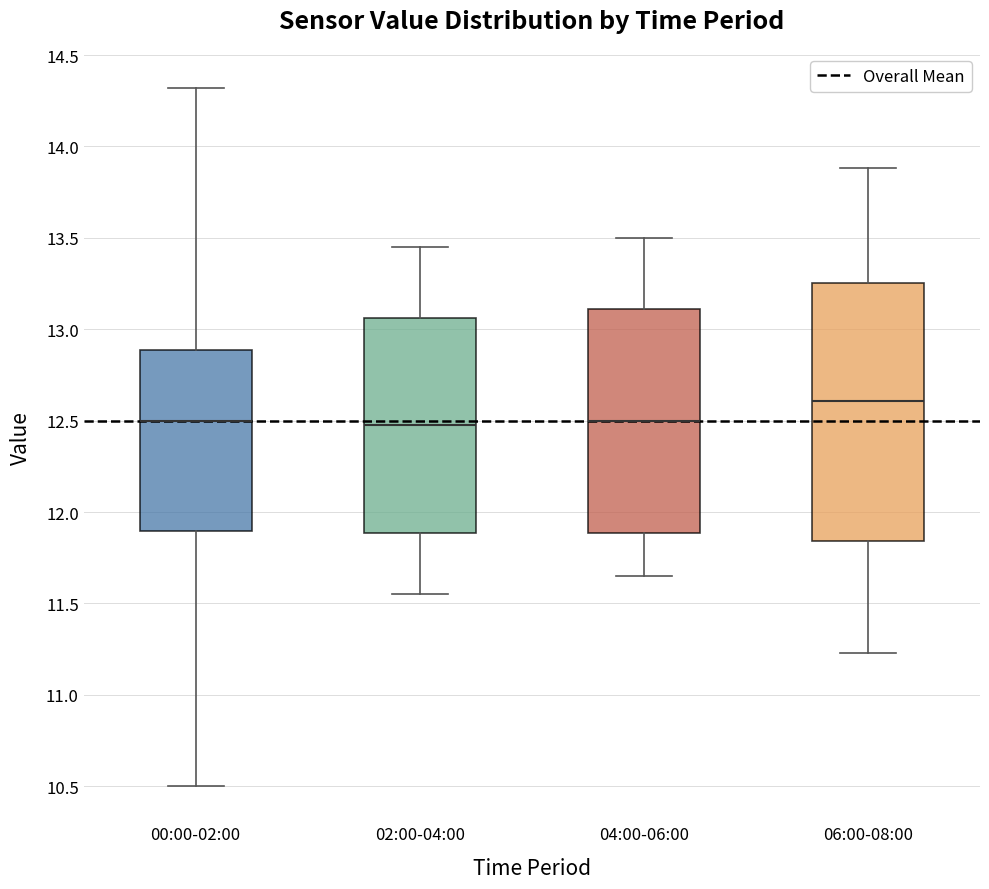

Which box's median line is the highest?

06:00-08:00